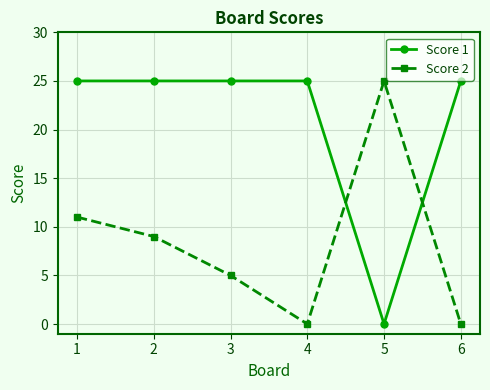

Count the number of data series in this chart.

2